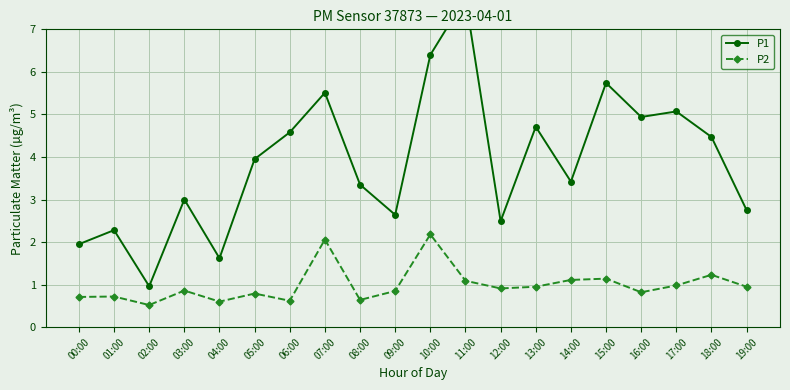

Reading right to left, extract all data points from this chart.

P1: 19:00=2.8	18:00=4.5	17:00=5.1	16:00=4.9	15:00=5.7	14:00=3.4	13:00=4.7	12:00=2.5	11:00=7.7	10:00=6.4	09:00=2.6	08:00=3.4	07:00=5.5	06:00=4.6	05:00=4.0	04:00=1.6	03:00=3.0	02:00=1.0	01:00=2.3	00:00=1.9
P2: 19:00=0.9	18:00=1.2	17:00=1.0	16:00=0.8	15:00=1.1	14:00=1.1	13:00=0.9	12:00=0.9	11:00=1.1	10:00=2.2	09:00=0.8	08:00=0.6	07:00=2.1	06:00=0.6	05:00=0.8	04:00=0.6	03:00=0.9	02:00=0.5	01:00=0.7	00:00=0.7